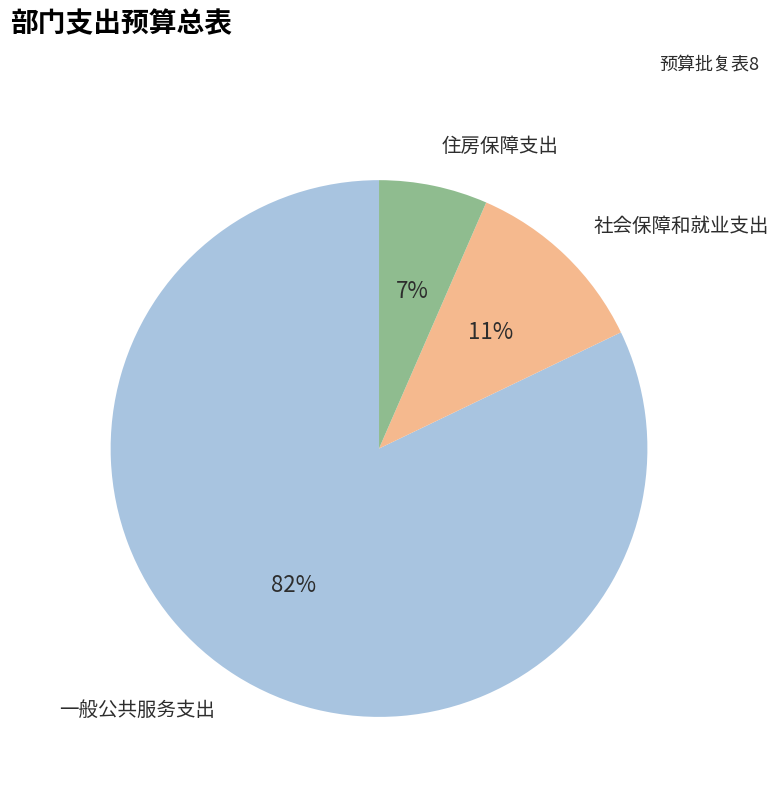

Is it true that 社会保障和就业支出 is 11% of the pie?

True